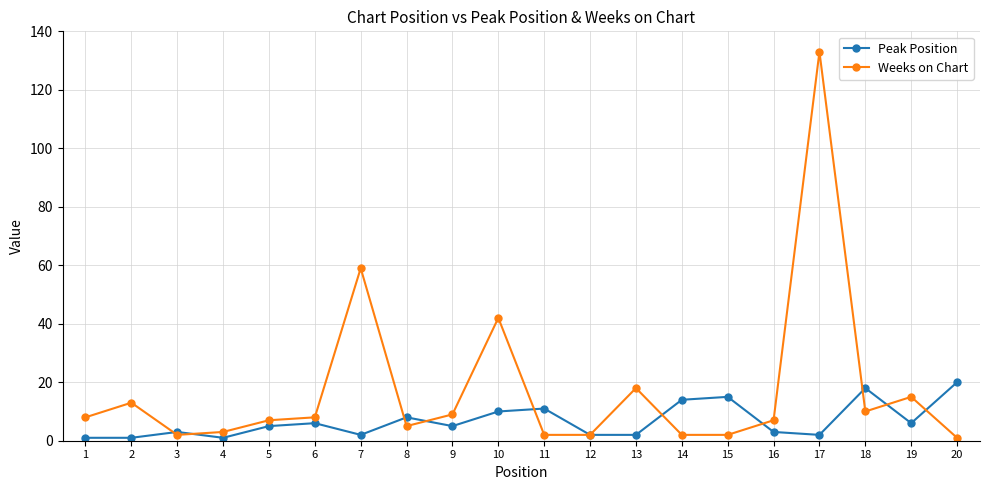

How many lines are shown in the chart?

2